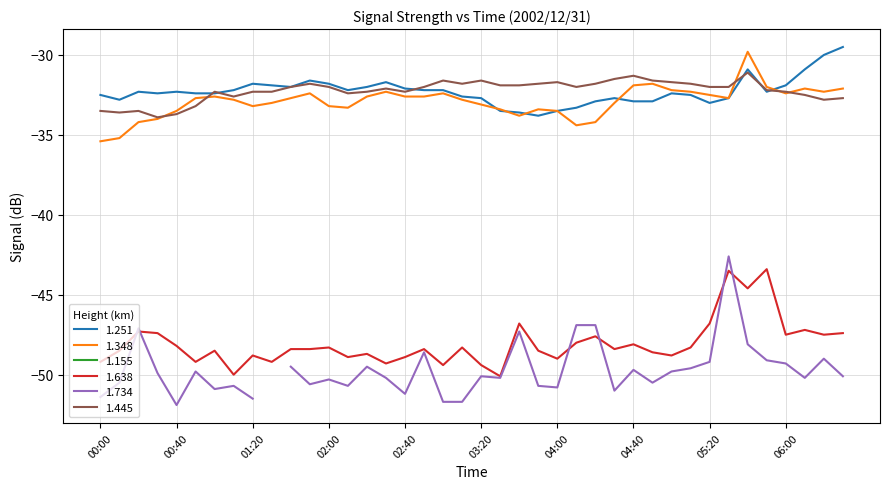

Which category has the highest value in the 1.445 series?

05:40